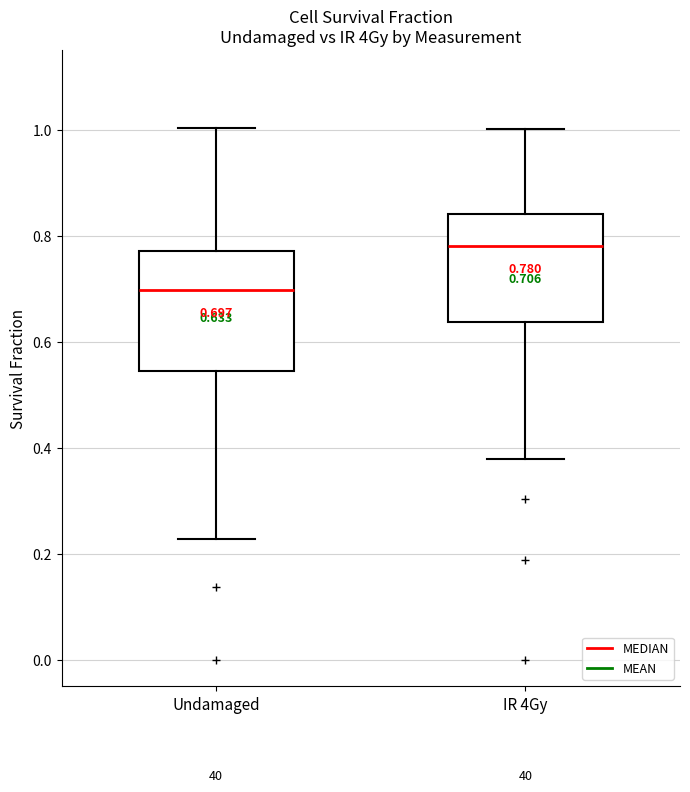

Comparing the boxes themselves (not the whiskers), which one is the tallest?

Undamaged